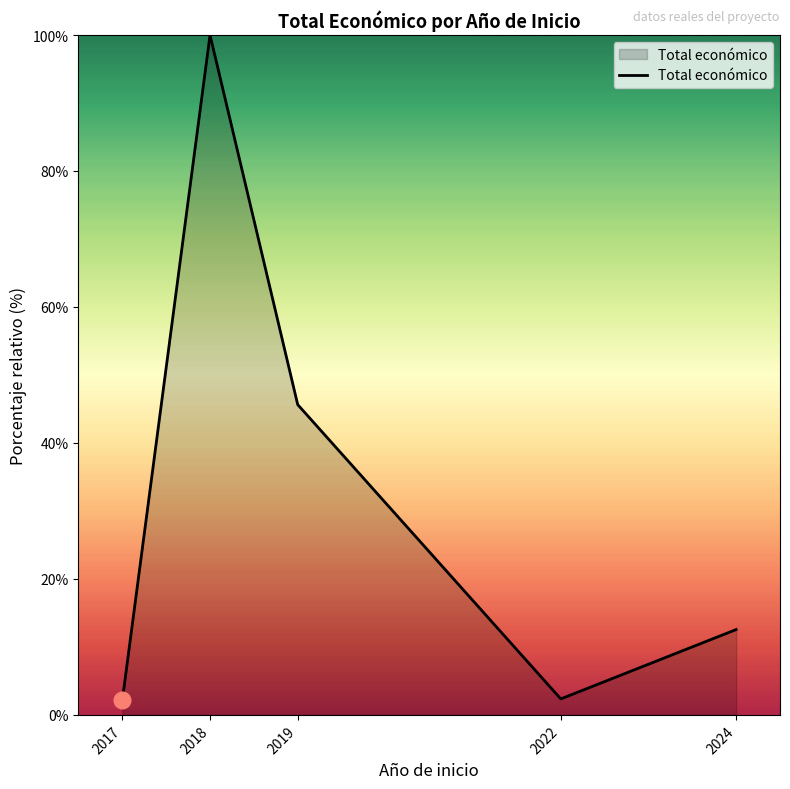

What is the difference between the maximum and minimum values?

97.8